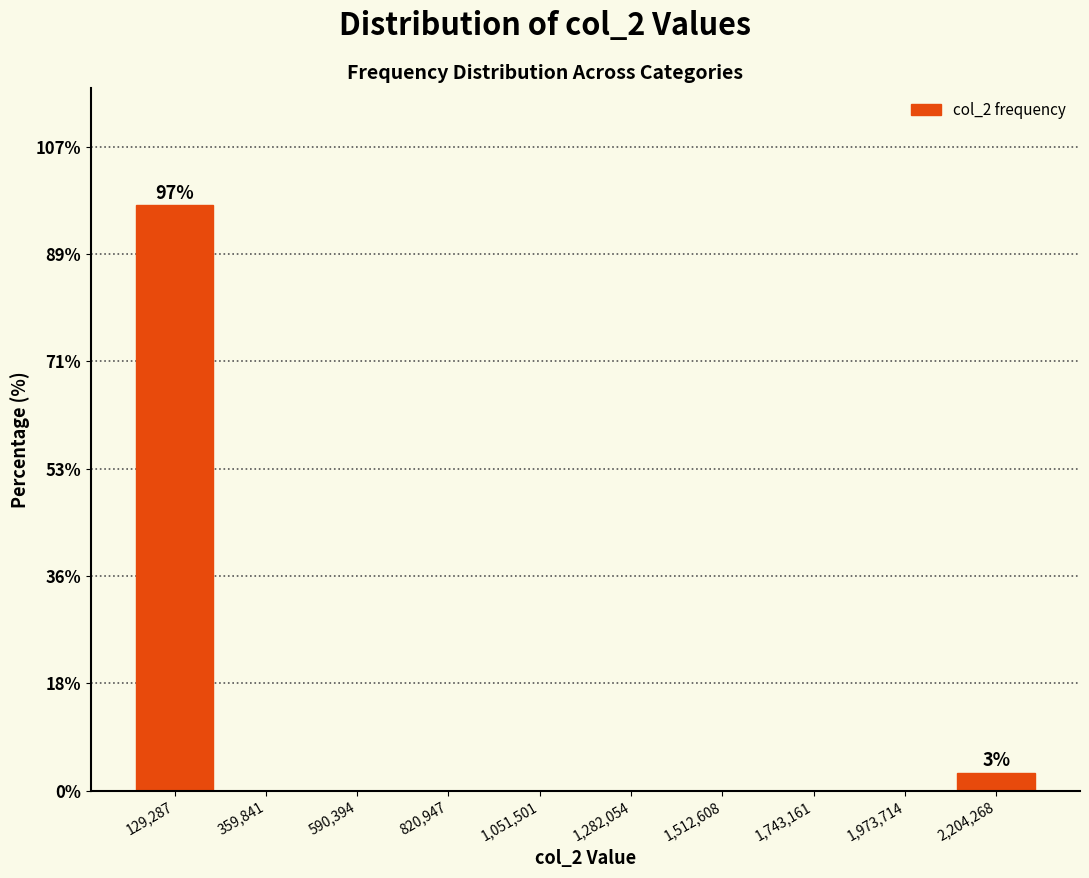

Which range on the x-axis has the tallest bar?

0 to 250000